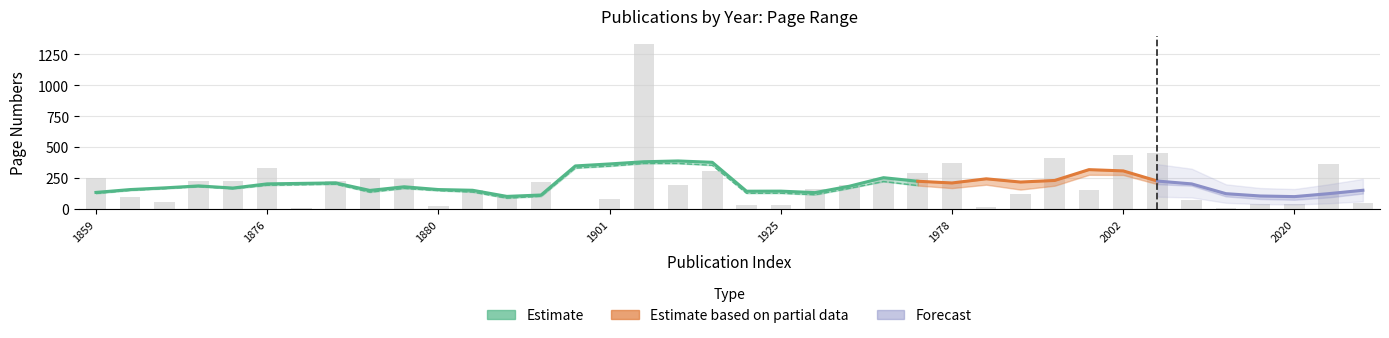

At which category is the sum across all series the highest?

1902